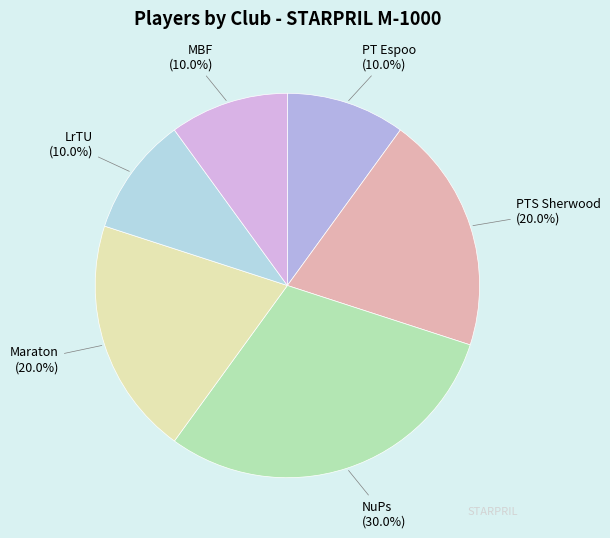

What is the ratio of the value at Maraton to the value at NuPs?

0.7